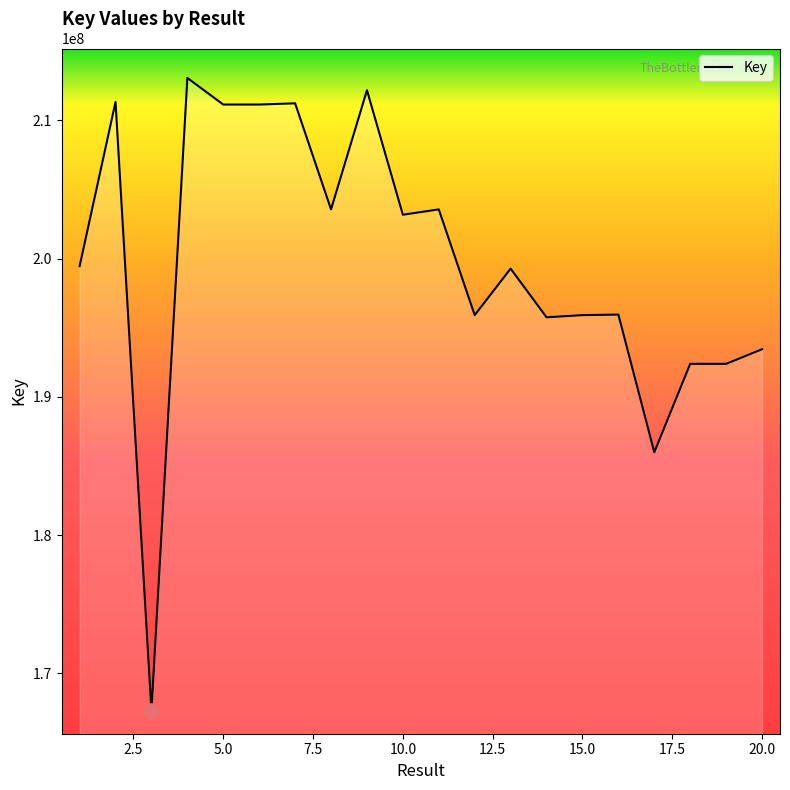

What is the minimum value shown in the chart?

167313779